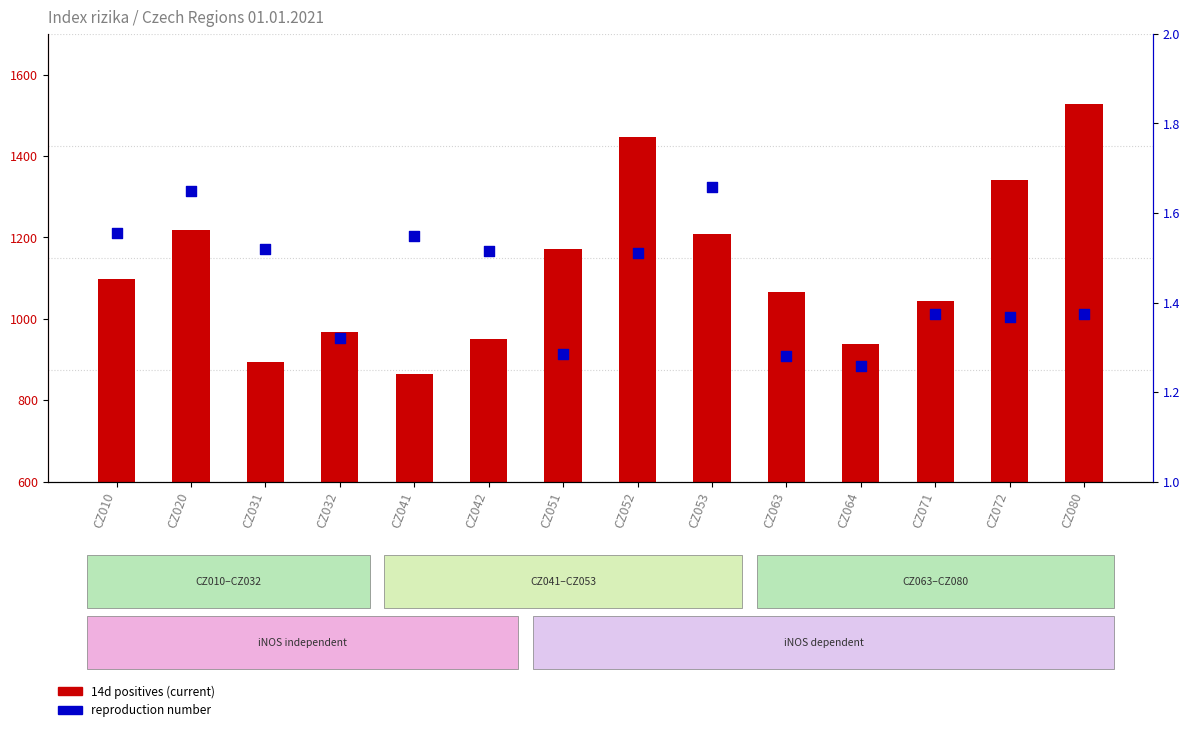

Which series has the largest total across all categories?

14d positives (current)